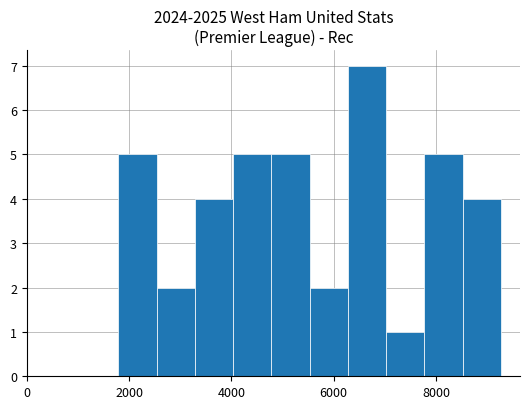

Around what value on the x-axis is the tallest bar? Give the approximate position of its centre, as read against the axis.

6600